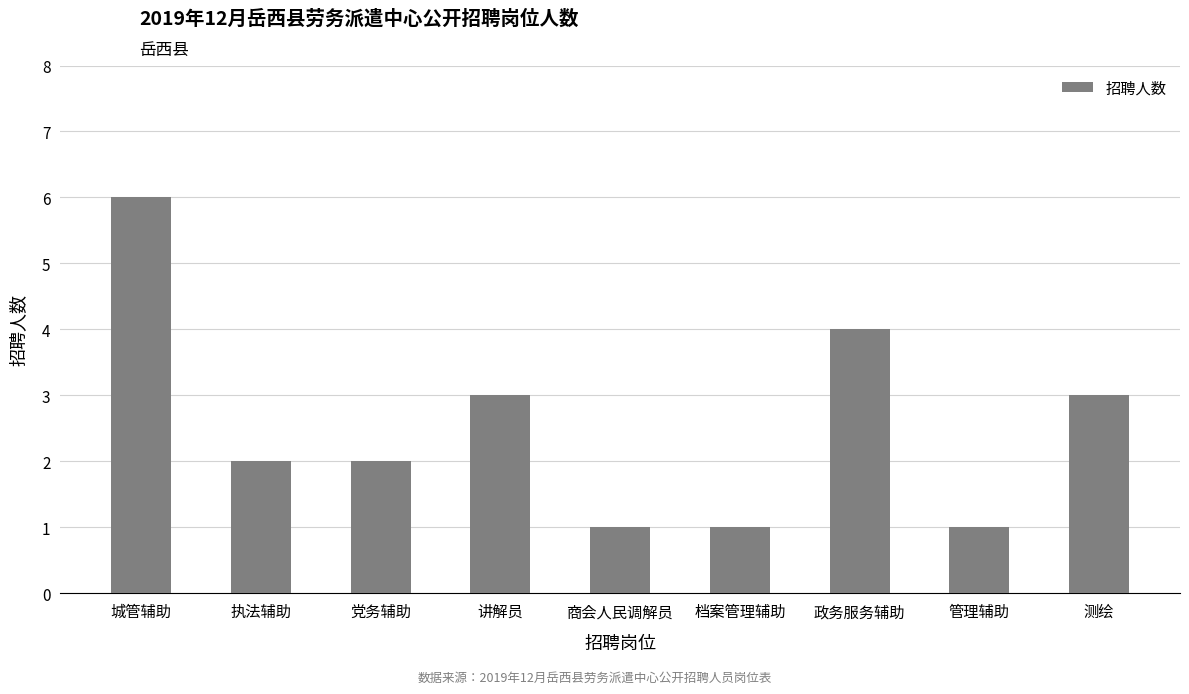

Count the number of data series in this chart.

1